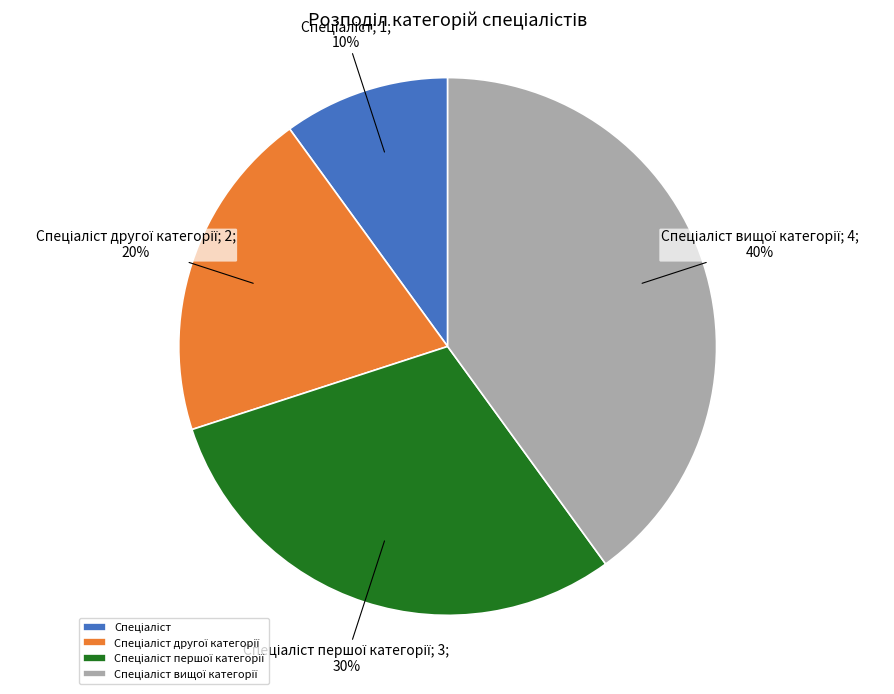

Does any single category account for the majority?

No